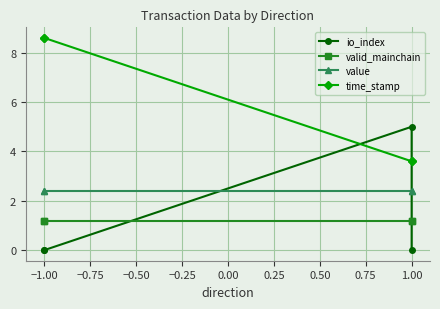

Which series has the largest total across all categories?

time_stamp